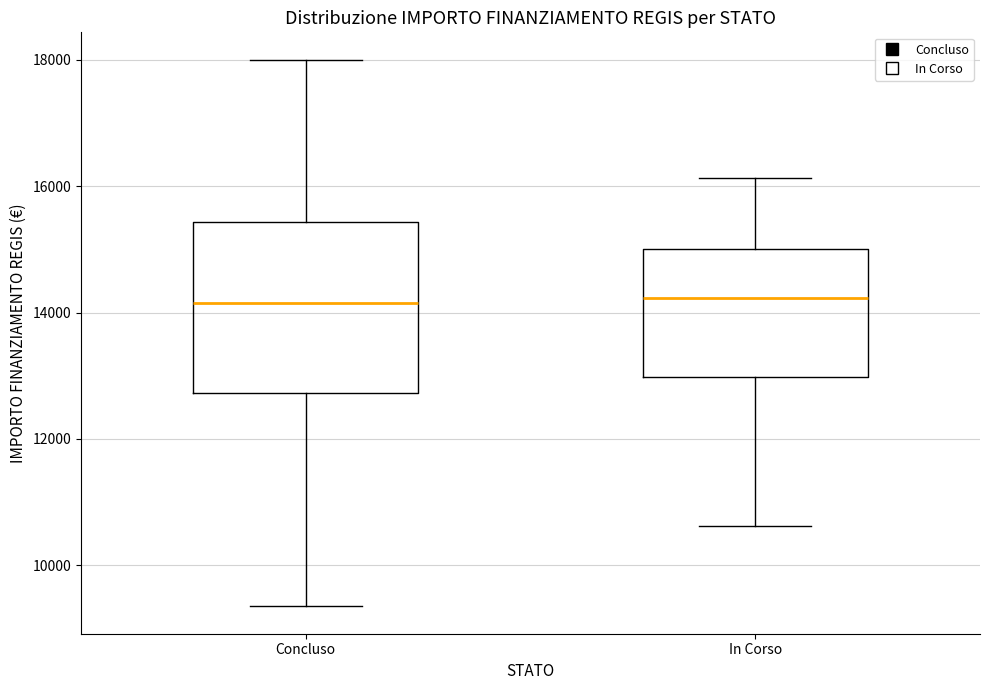

Reading left to right, read every box against the y-axis: the position of its median line, the range the box covers, and the ends of its whiskers. The values are not printed on the chart, so give them approximately, as read against the axis.

Concluso: median 14200, box 12800 to 15400, whiskers 9400 to 18000
In Corso: median 14200, box 13000 to 15000, whiskers 10600 to 16200